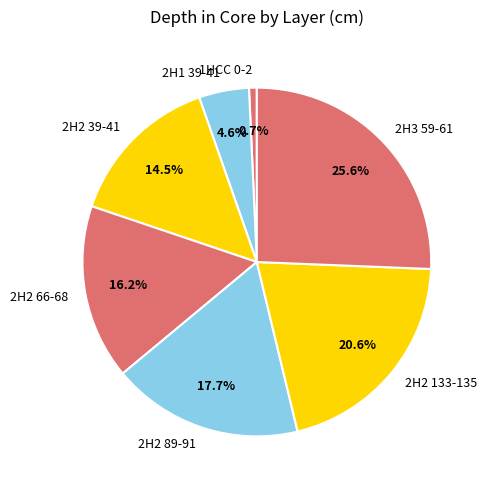

Does 2H3 59-61 account for over 50% of the chart?

No